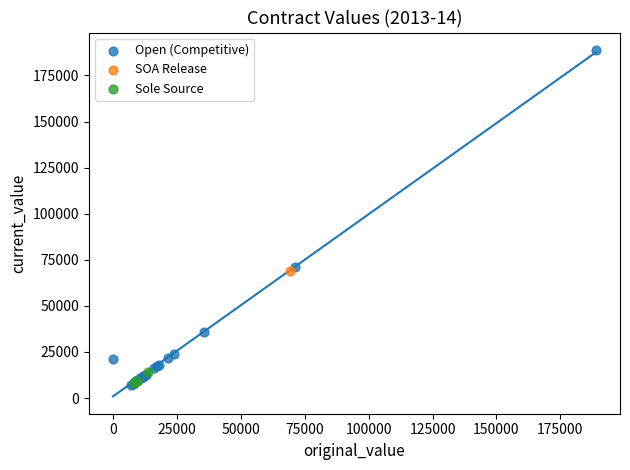

What are all the series names shown in the legend?

Open (Competitive), SOA Release, Sole Source